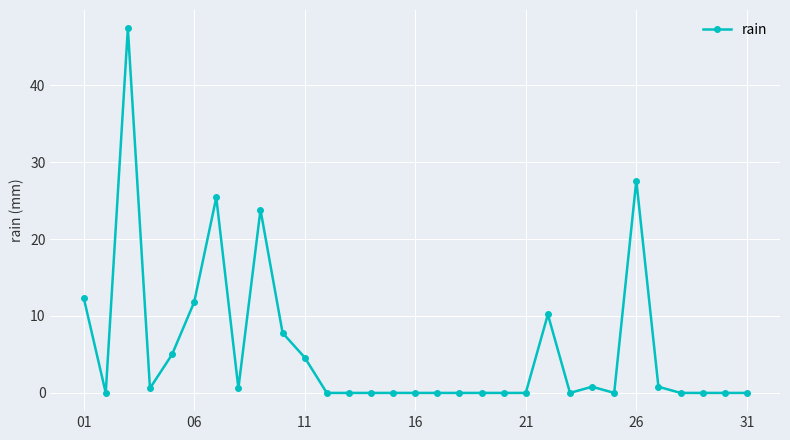

Is this an area chart (filled region under the line)?

No